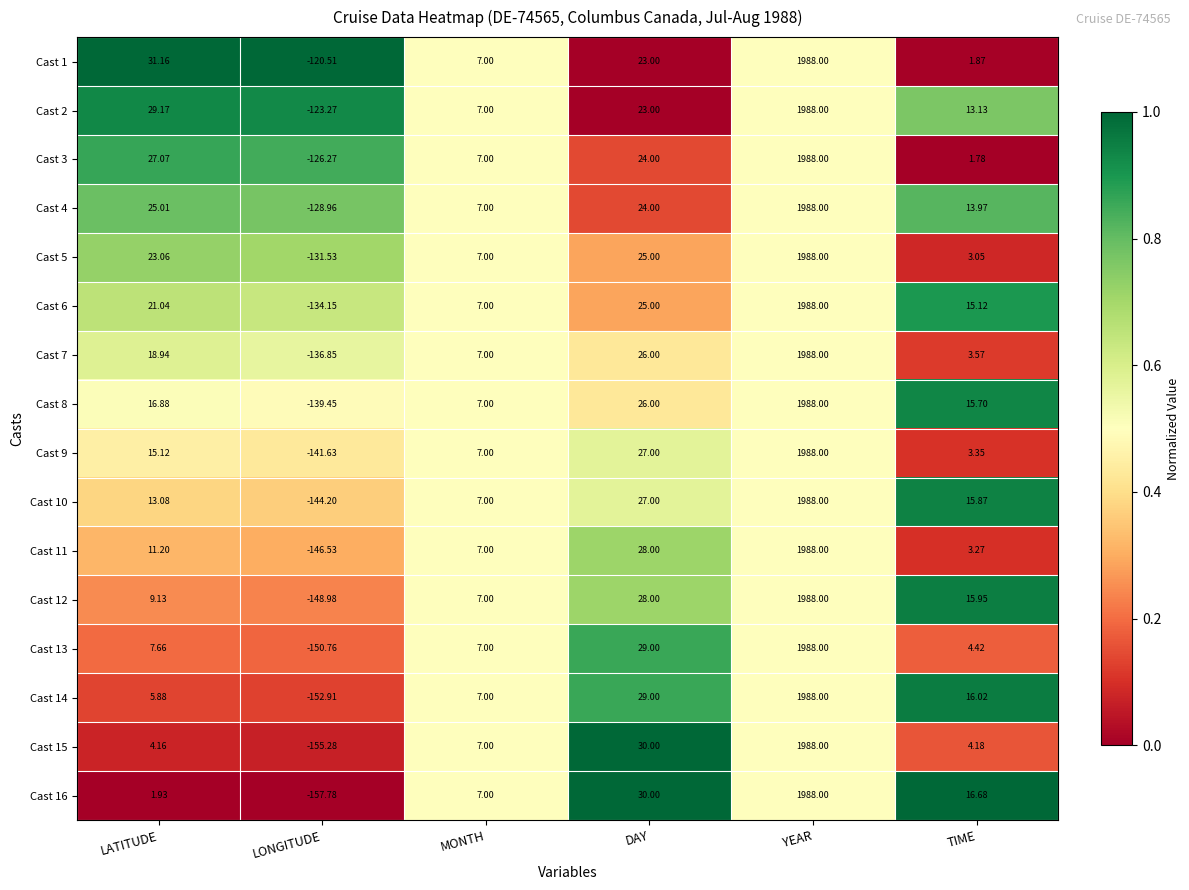

Where does the Cast 8 series first go above 16?

LATITUDE